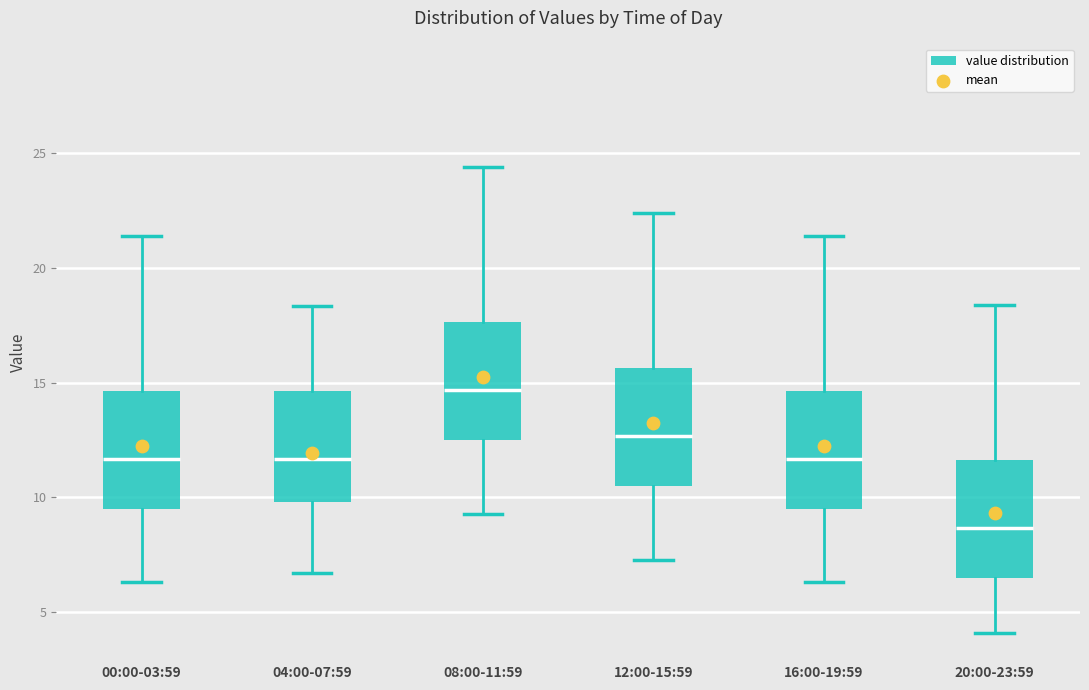

Reading left to right, transcribe this box plot: for each box, give where its median line is, the range the box spans, and where its two whiskers end, as read against the y-axis. The values are not printed on the chart, so give them approximately, as read against the axis.

00:00-03:59: median 11.5, box 9.5 to 14.5, whiskers 6.5 to 21.5
04:00-07:59: median 11.5, box 10.0 to 14.5, whiskers 6.5 to 18.5
08:00-11:59: median 14.5, box 12.5 to 17.5, whiskers 9.5 to 24.5
12:00-15:59: median 12.5, box 10.5 to 15.5, whiskers 7.5 to 22.5
16:00-19:59: median 11.5, box 9.5 to 14.5, whiskers 6.5 to 21.5
20:00-23:59: median 8.5, box 6.5 to 11.5, whiskers 4.0 to 18.5